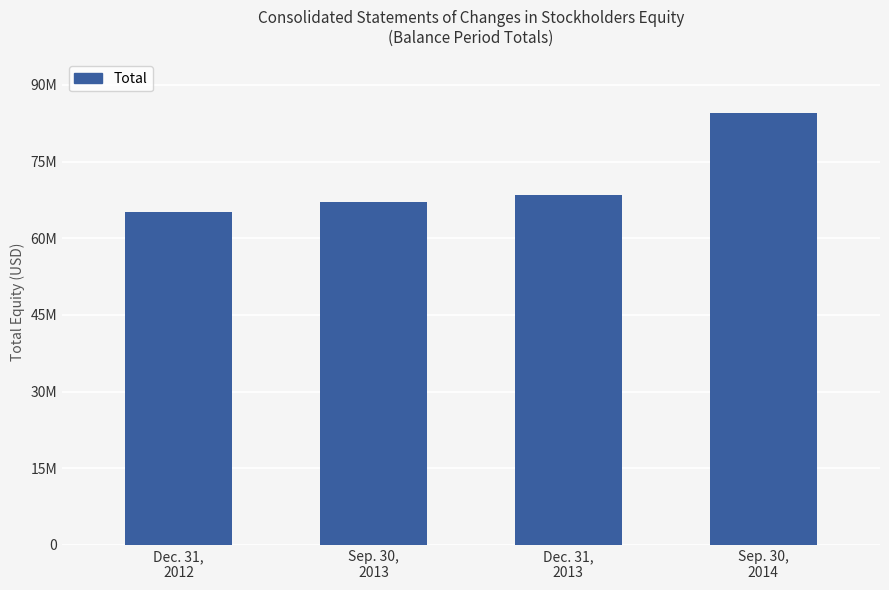

Are the bars horizontal?

No